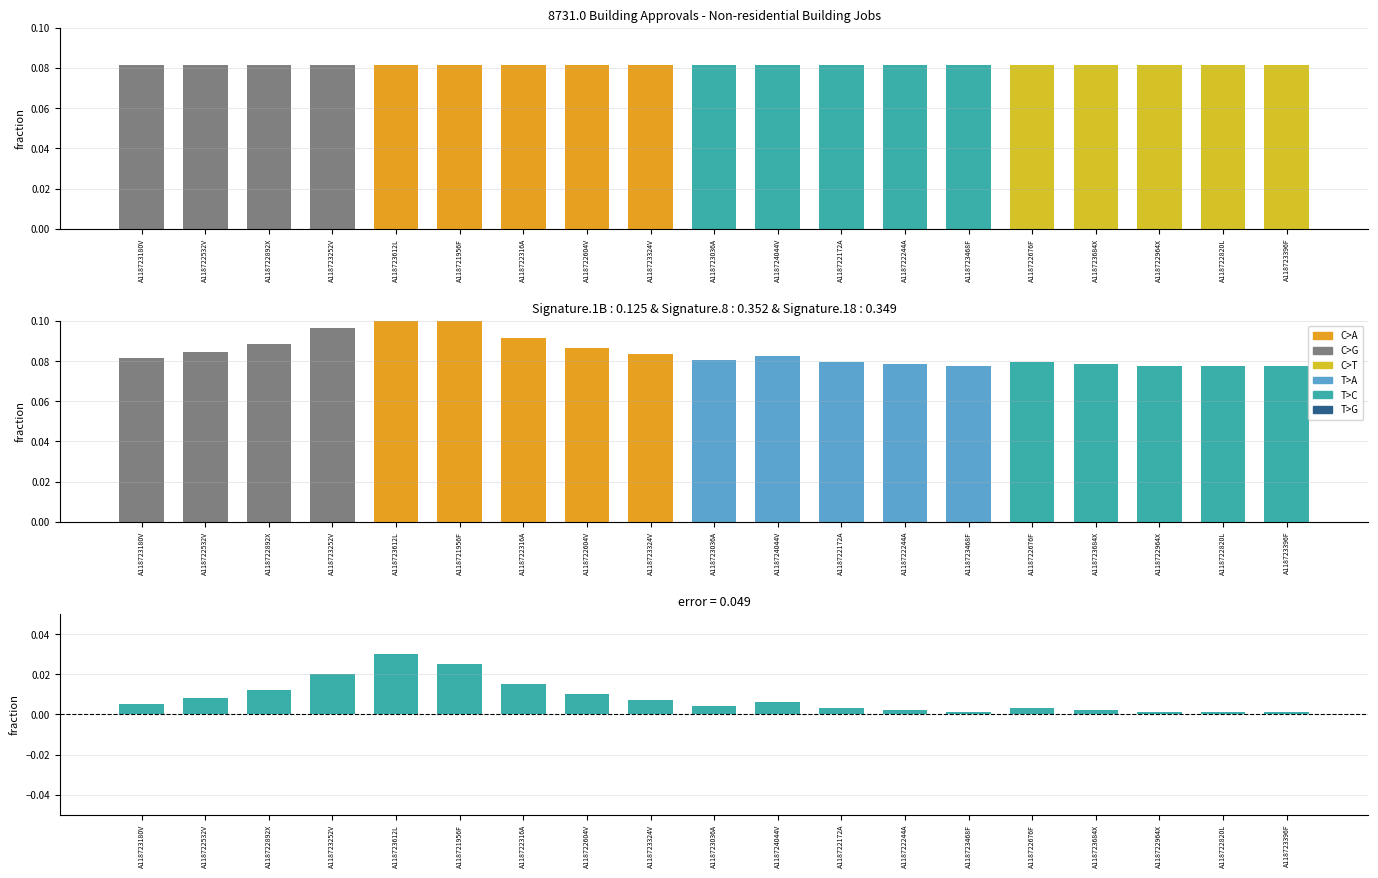

Is the value of No. Obs. at A118722532V greater than the value of Collection Month at A118723180V?

Yes